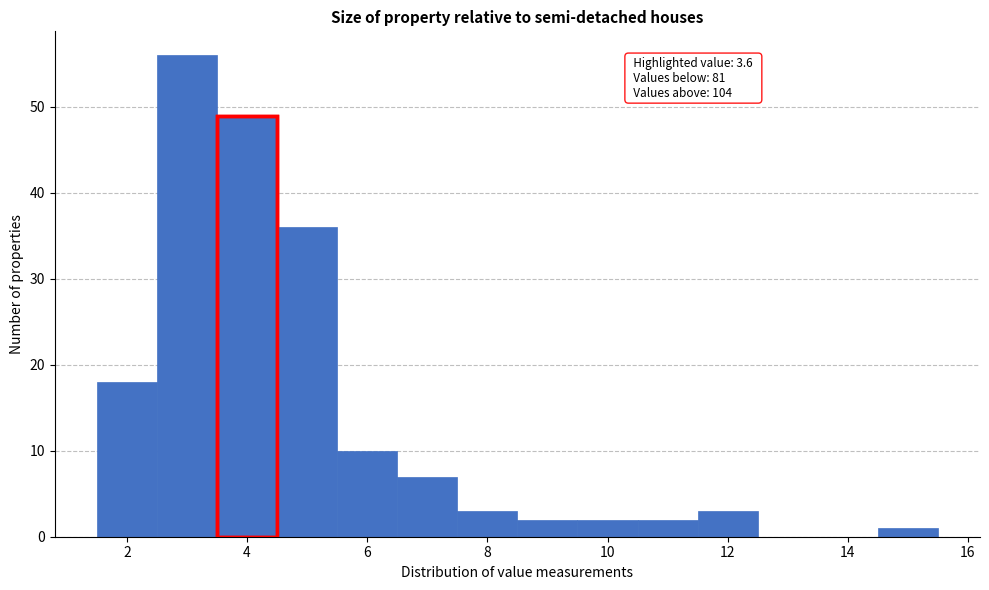

Which range on the x-axis has the tallest bar?

2.5 to 3.5